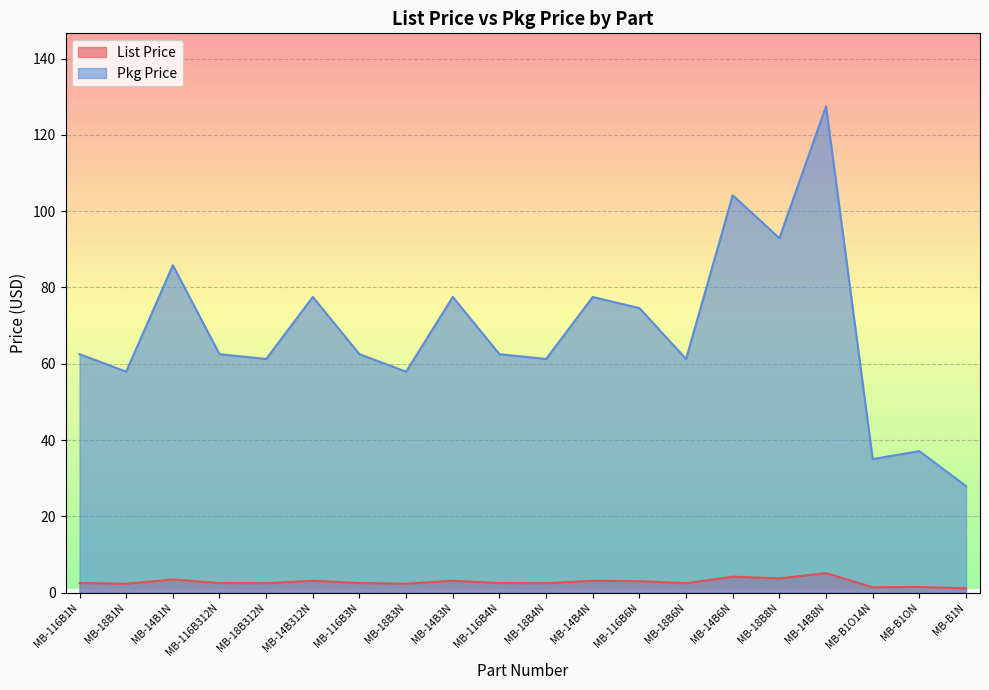

At which category is the sum across all series the highest?

MB-14B8N